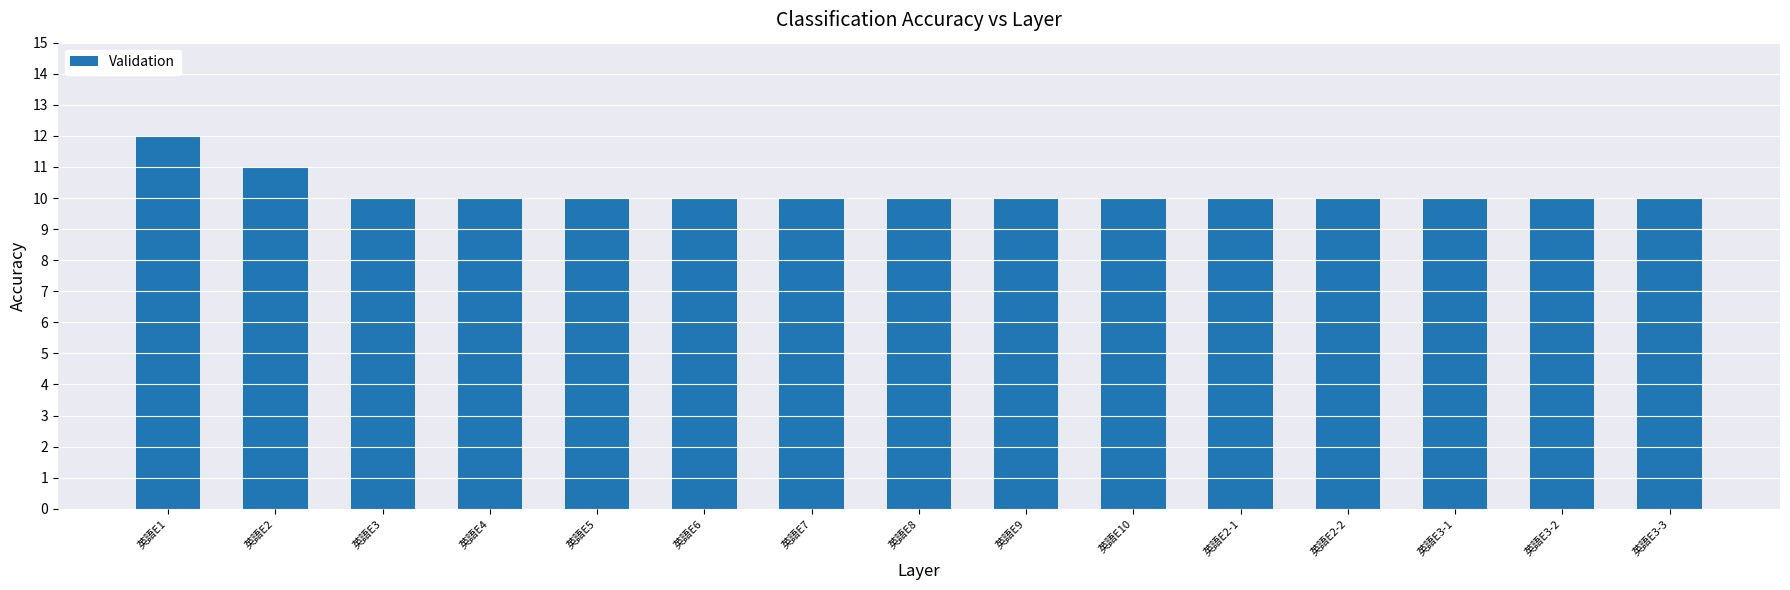

Reading left to right, transcribe all the data shown in this chart.

英語E1=12	英語E2=11	英語E3=10	英語E4=10	英語E5=10	英語E6=10	英語E7=10	英語E8=10	英語E9=10	英語E10=10	英語E2-1=10	英語E2-2=10	英語E3-1=10	英語E3-2=10	英語E3-3=10